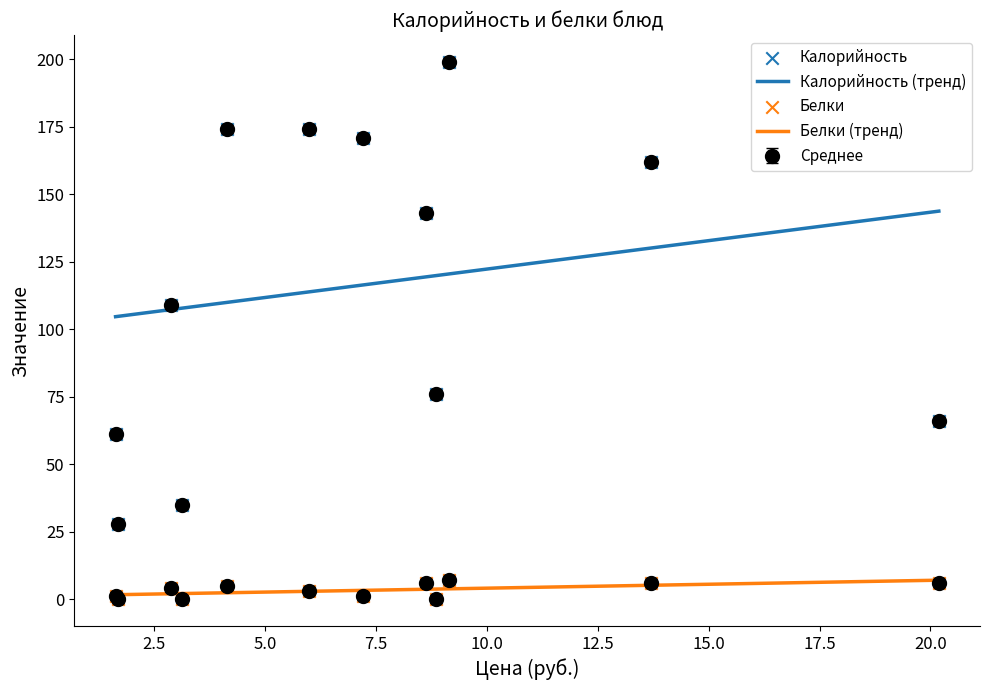

At how many categories does at least one series exceed 89?

7